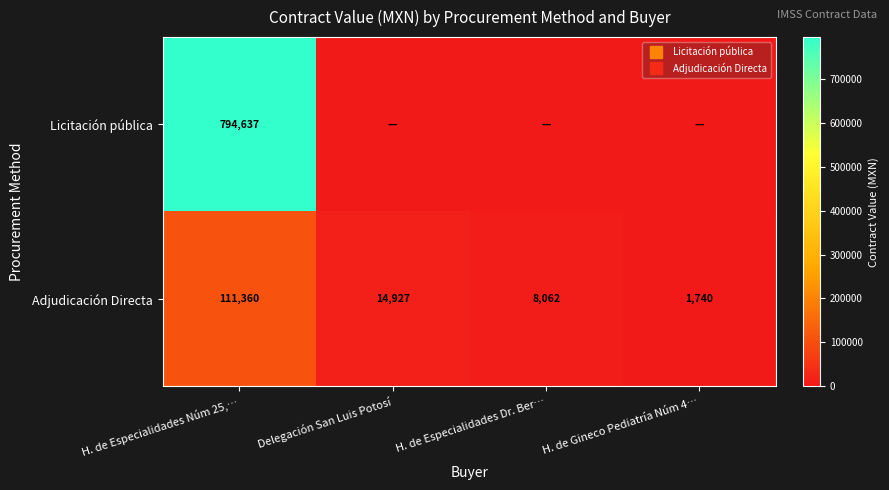

Which series has the largest range (max minus min)?

Licitación pública